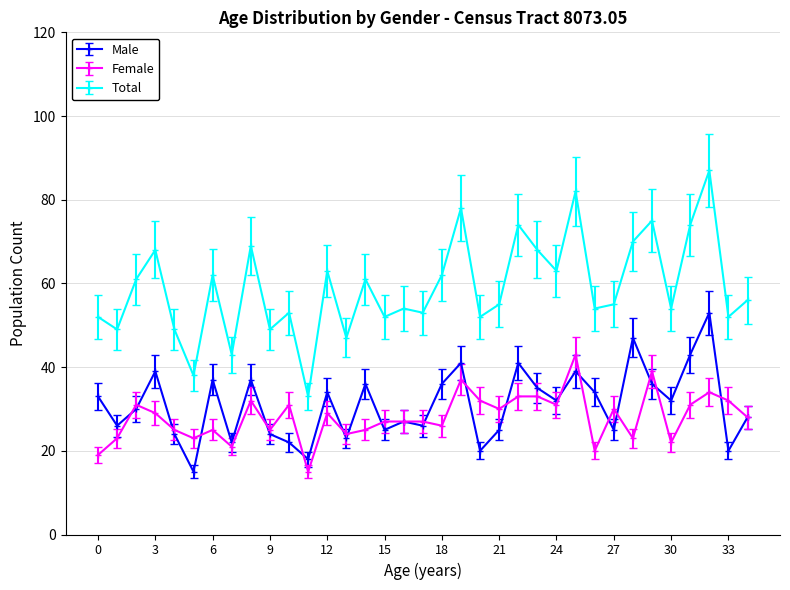

What is the value of the Female point at the 17th from the left?

27